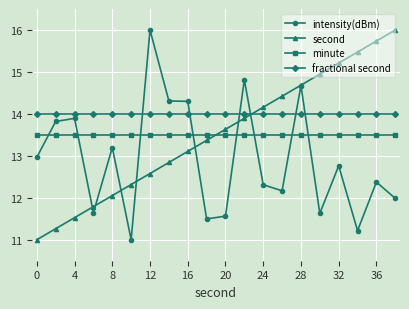

What is the highest value of the intensity(dBm) series?

16.0